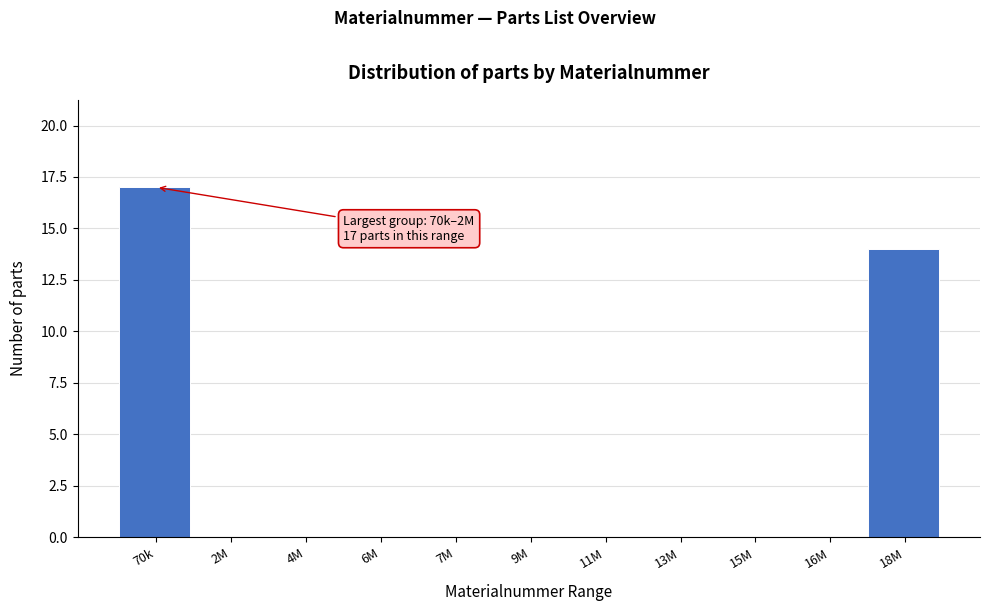

Reading right to left, extract all data points from this chart.

18M=14	16M=0	15M=0	13M=0	11M=0	9M=0	7M=0	6M=0	4M=0	2M=0	70k=17